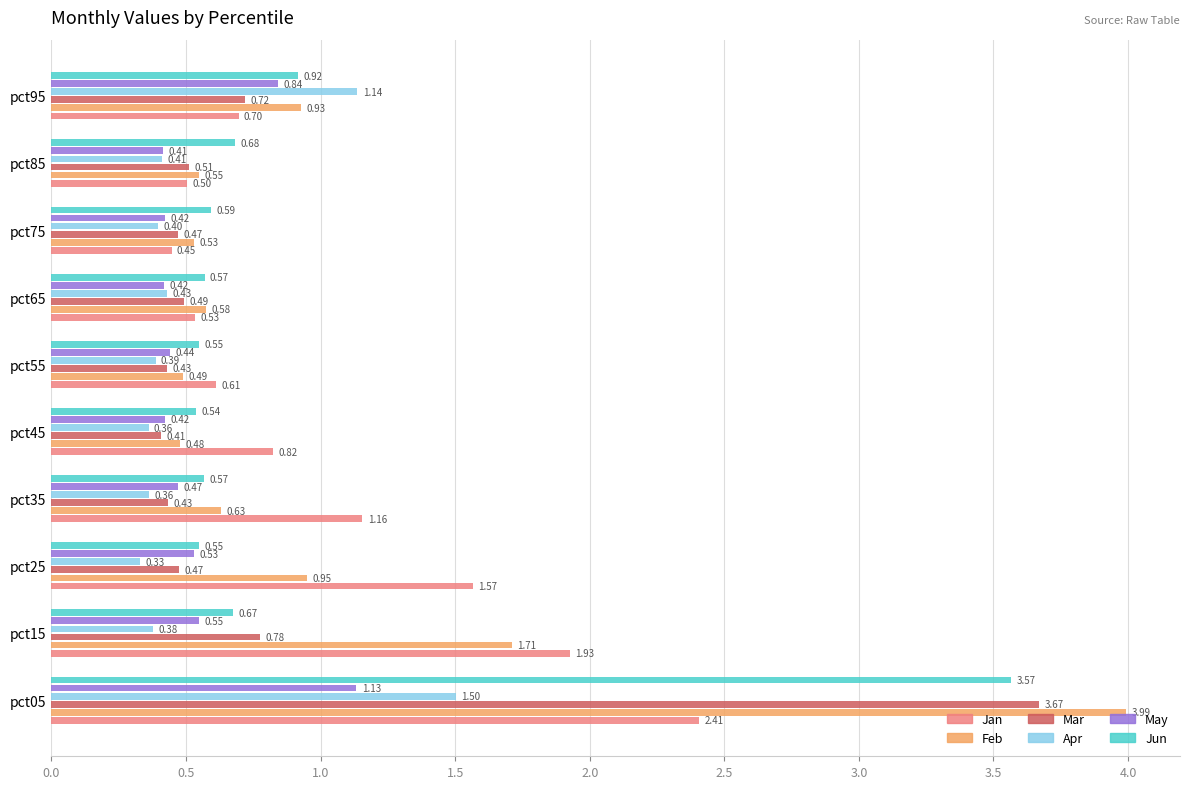

Which series has the largest range (max minus min)?

Feb